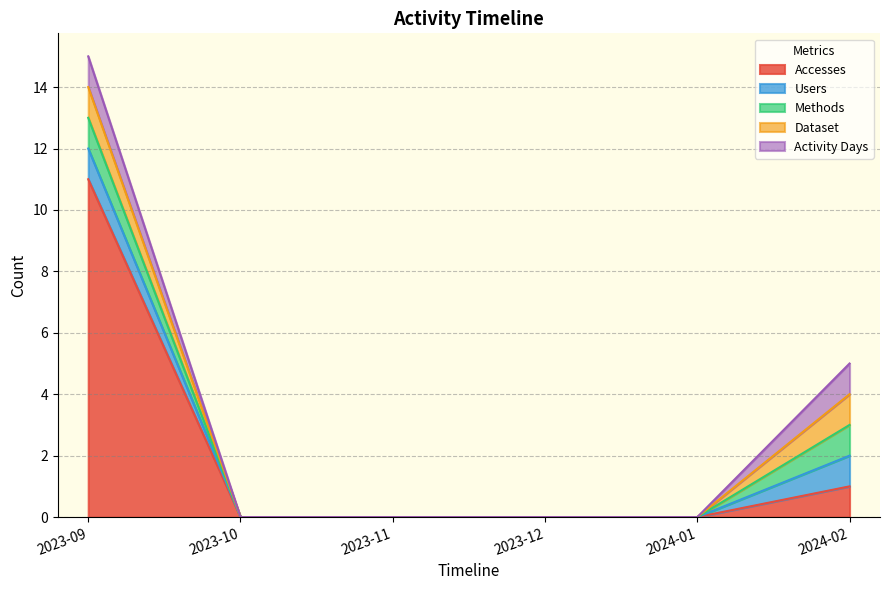

At which label is Users closest to 0?

2023-10